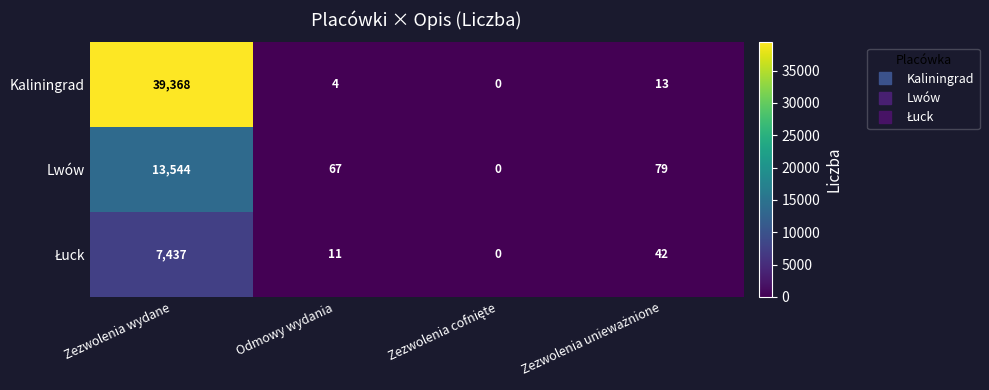

At which category is the sum across all series the highest?

Zezwolenia wydane